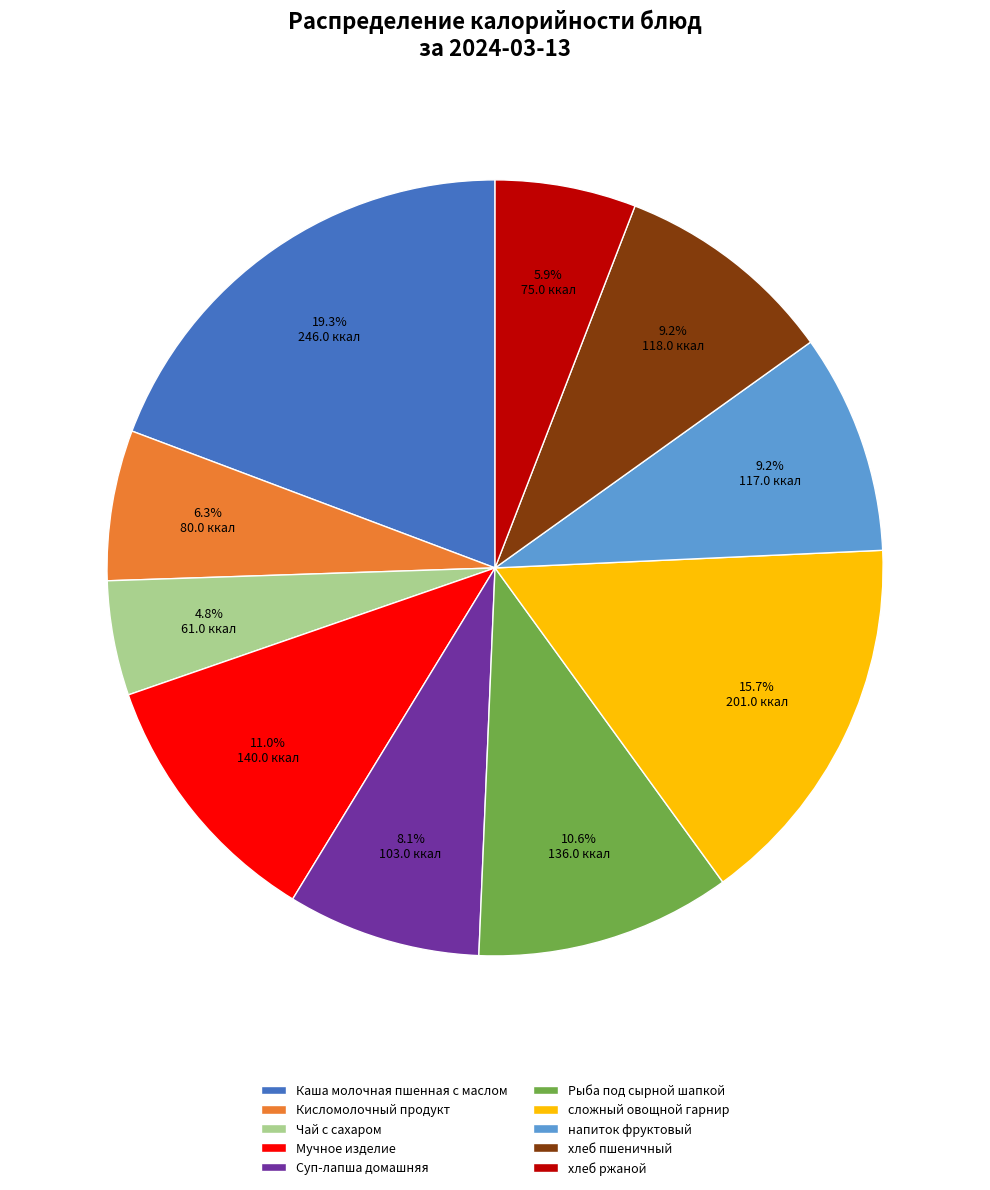

To the nearest percent, what is the average slice percentage?

10%